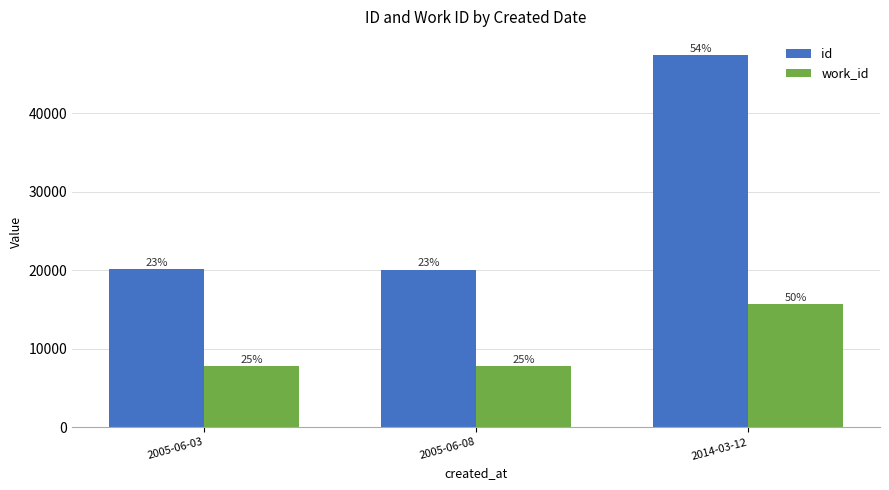

What is the total value across all series at 2005-06-08?

27840